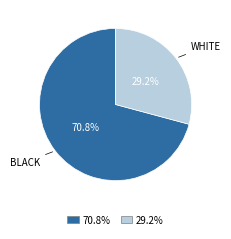

Is there any slice that represents more than half of the pie?

Yes